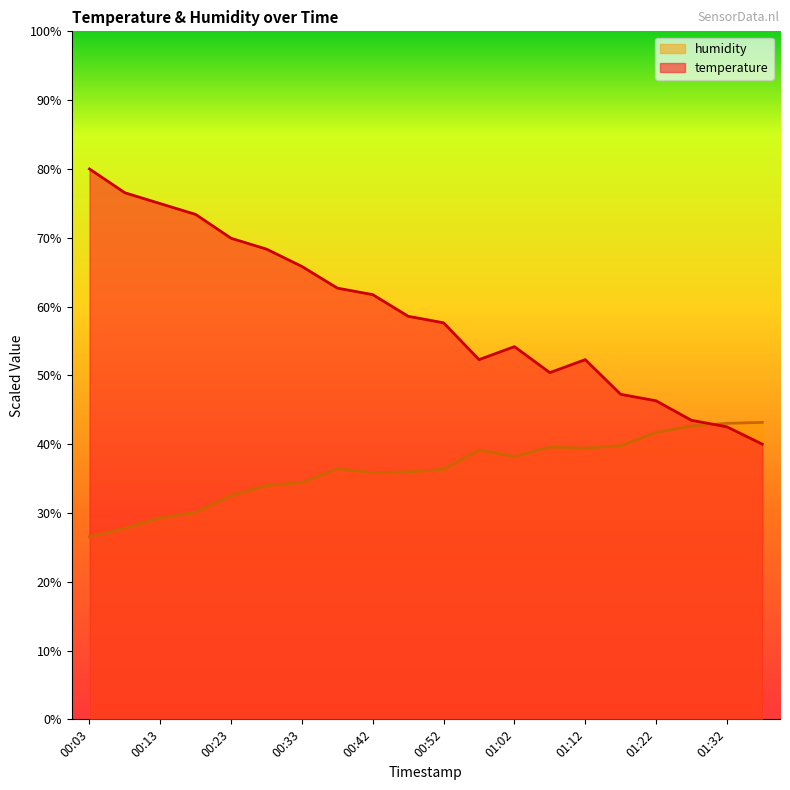

How many lines are shown in the chart?

2